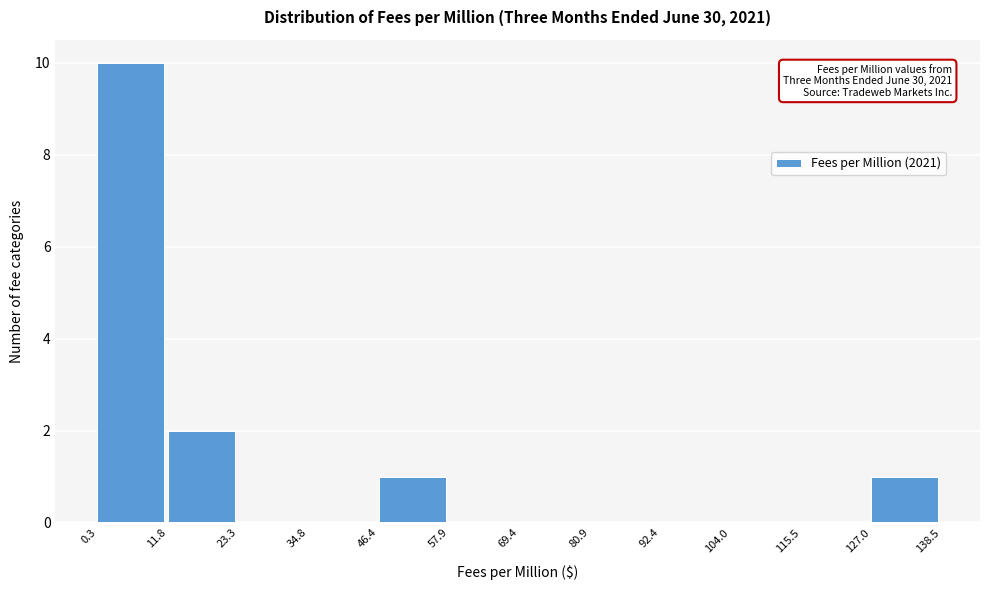

Over which range of the x-axis is the bar tallest?

0.3 to 11.8